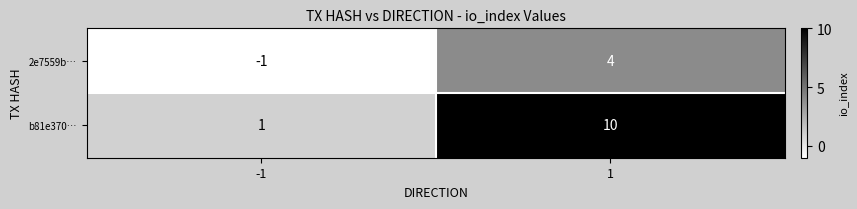

What is the difference between the highest and lowest values at 1?

6